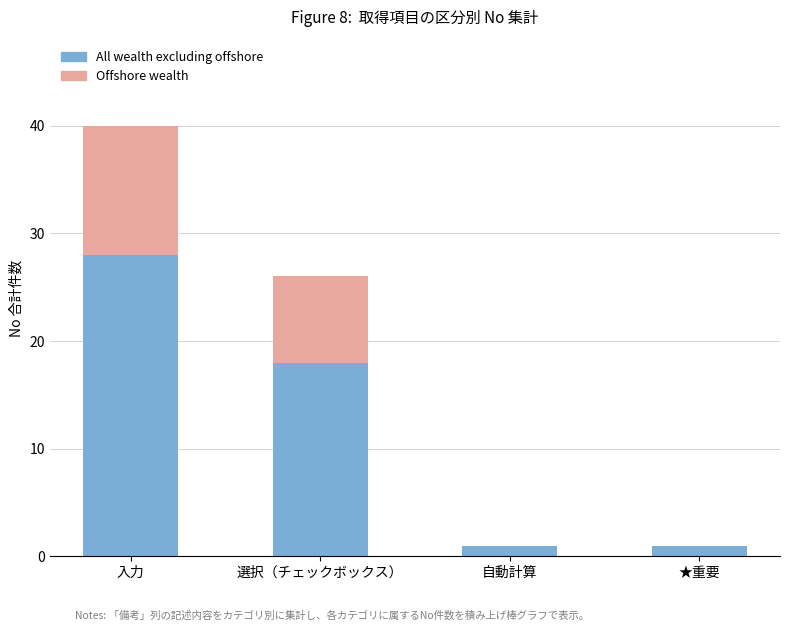

Is it true that All wealth excluding offshore equals 18 at 選択（チェックボックス）?

True